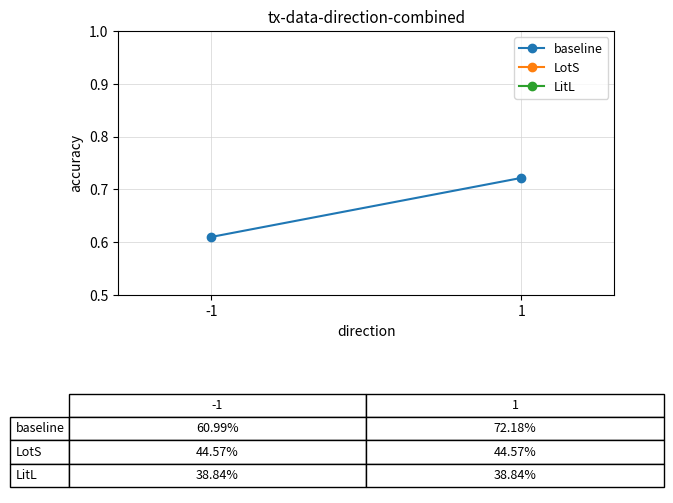

Is it true that baseline equals 0.6 at -1?

True